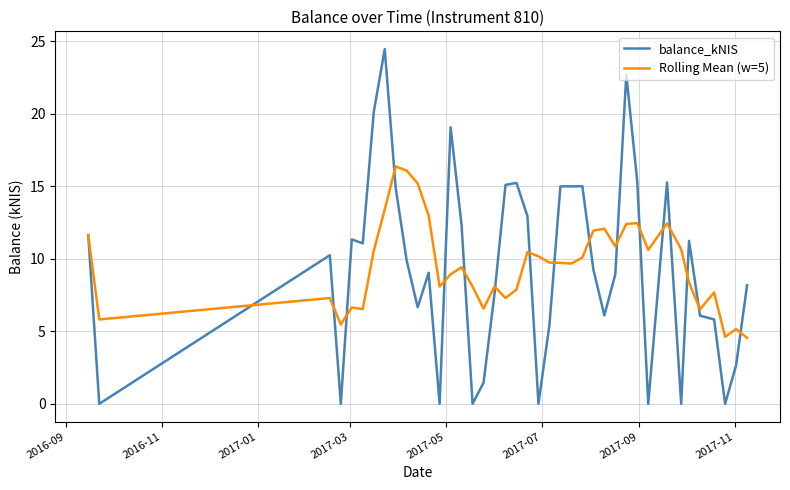

After their last crossing, which series has the higher values: Rolling Mean (w=5) or balance_kNIS?

balance_kNIS